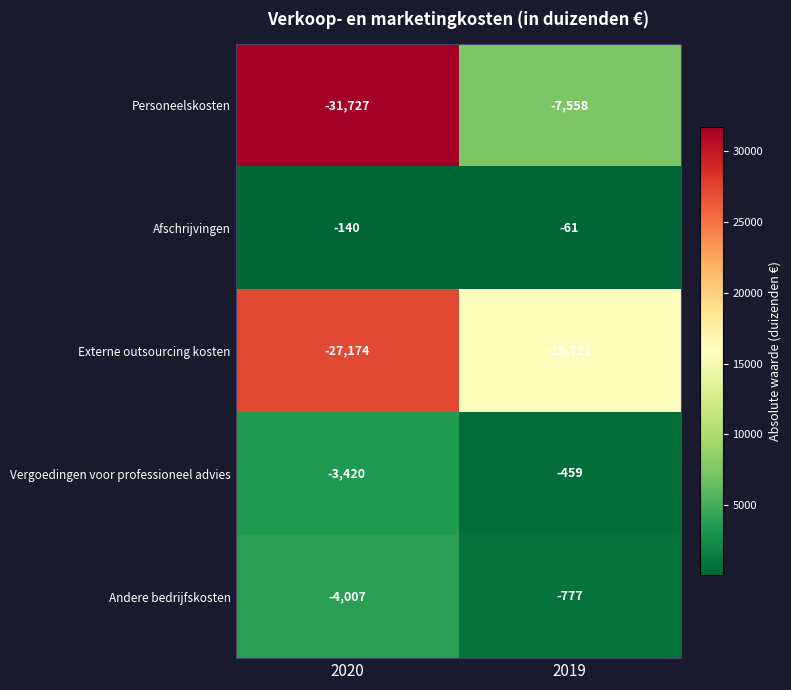

What is the maximum value shown in the chart?

-61